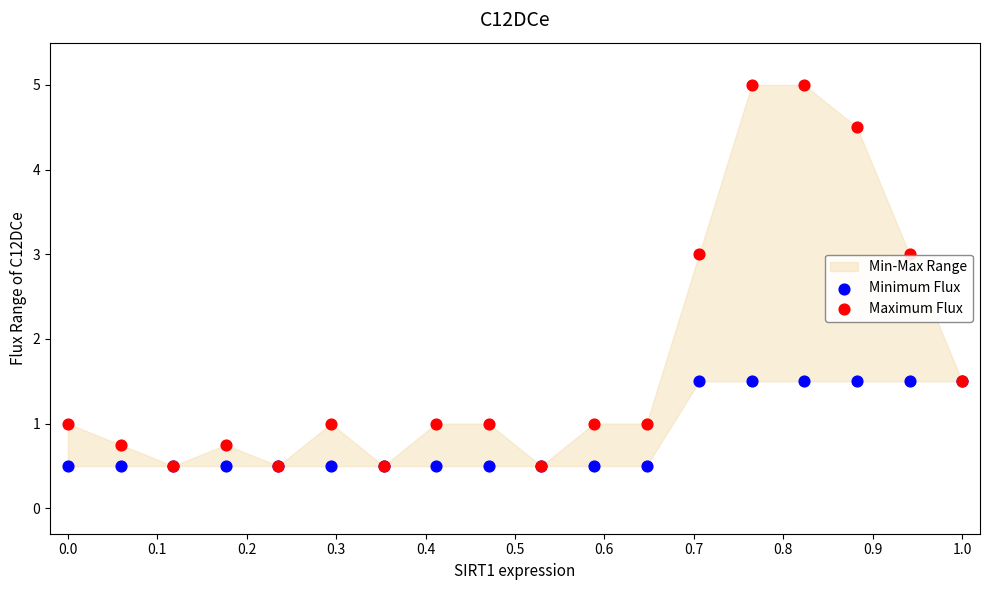

Which series reaches the maximum Y coordinate?

Maximum Flux